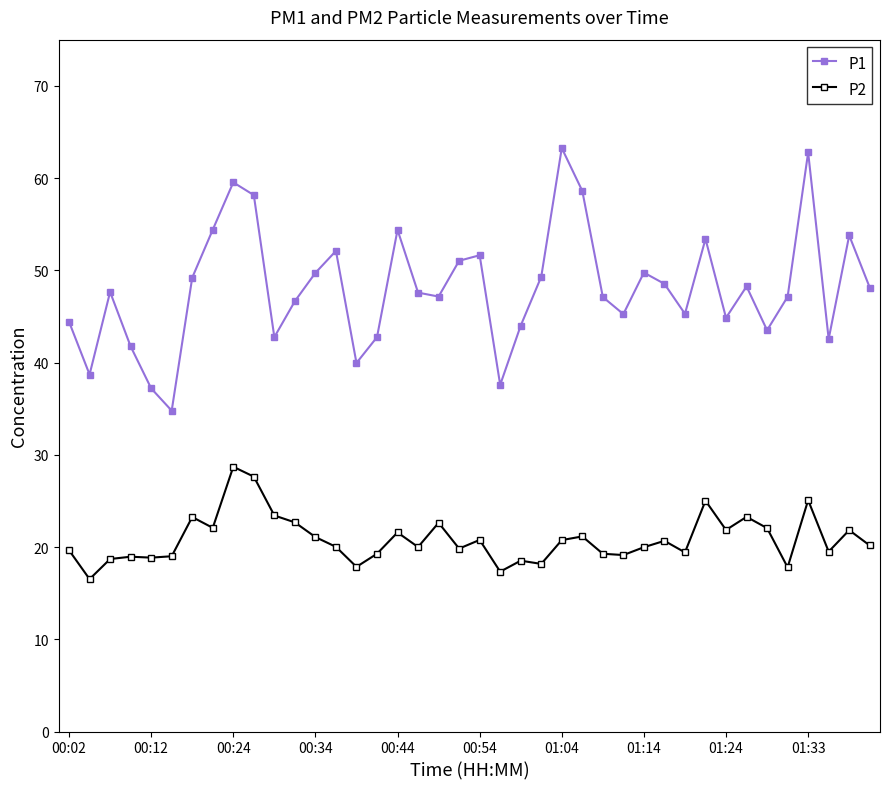

Rank the series by their maximum value, from highest to lowest.

P1, P2